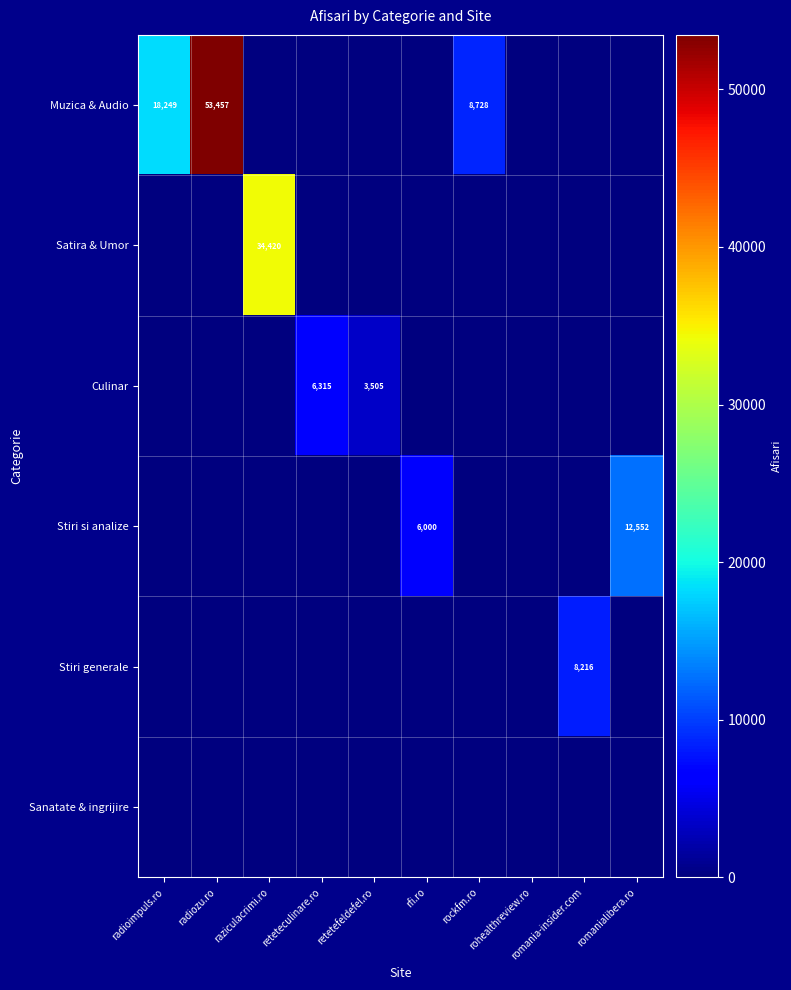

Is it true that Stiri generale equals 0 at radiozu.ro?

True